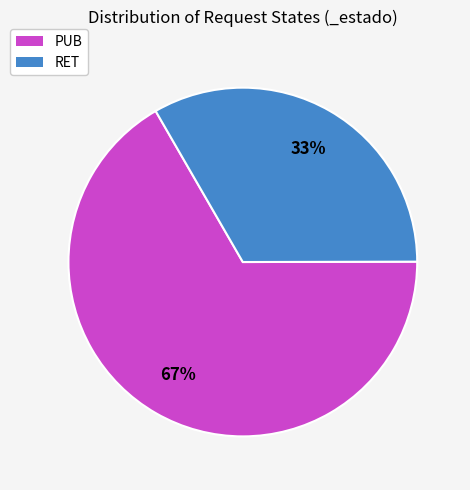

To the nearest percent, what portion does PUB represent?

67%